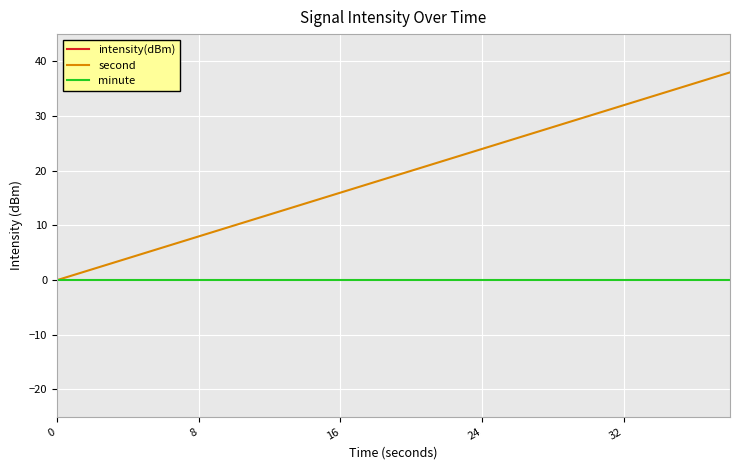

The second series shows 0 at 0. True or false?

True